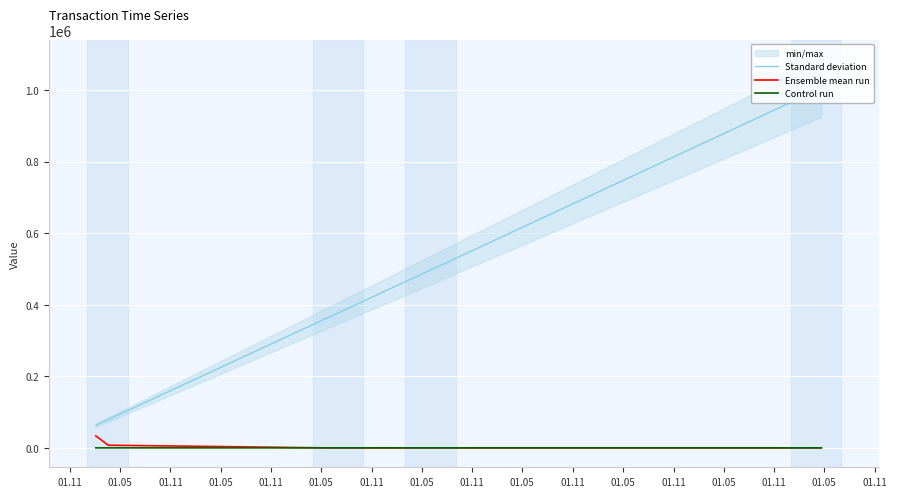

True or false: Standard deviation and Control run intersect in this chart.

False